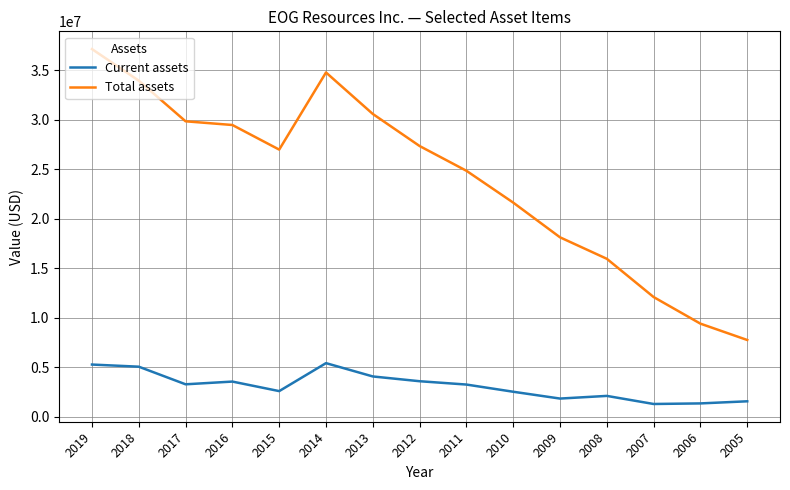

At which label does Total assets first exceed 26975244?

2019